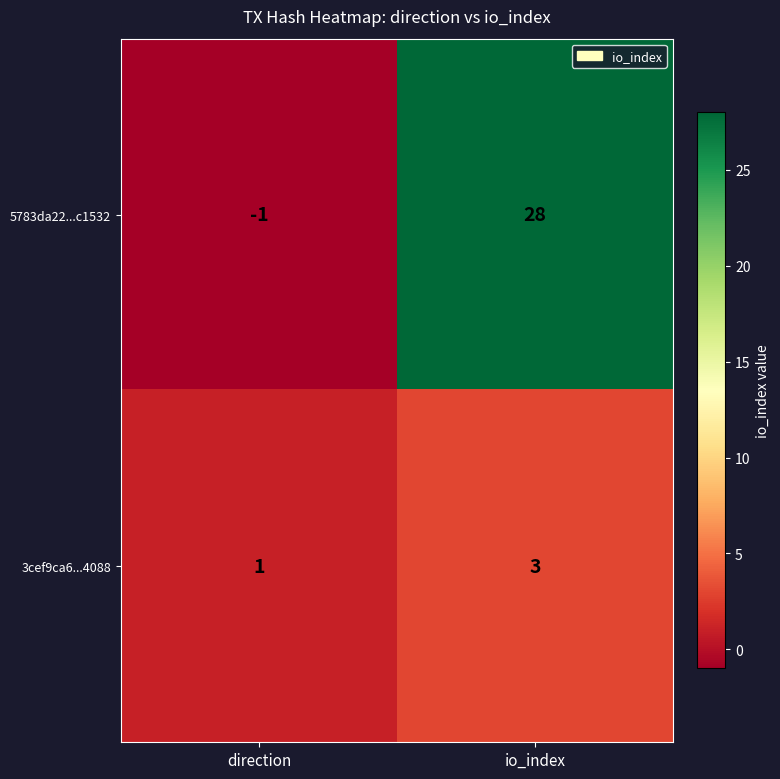

List the series in order of their overall mean, highest first.

5783da22...c1532, 3cef9ca6...4088